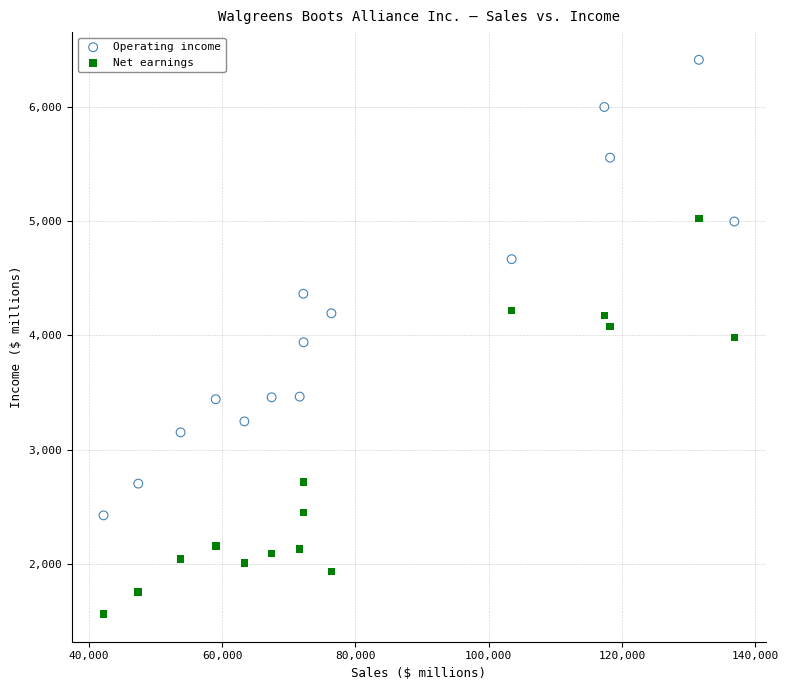

What are all the series names shown in the legend?

Operating income, Net earnings